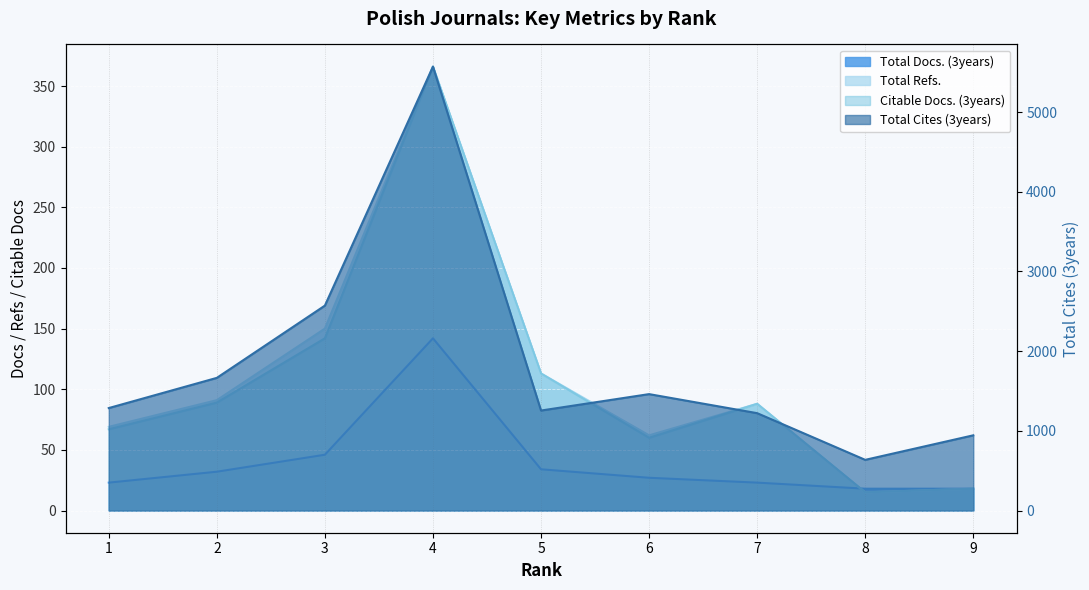

What is the maximum value for Total Refs.?

366